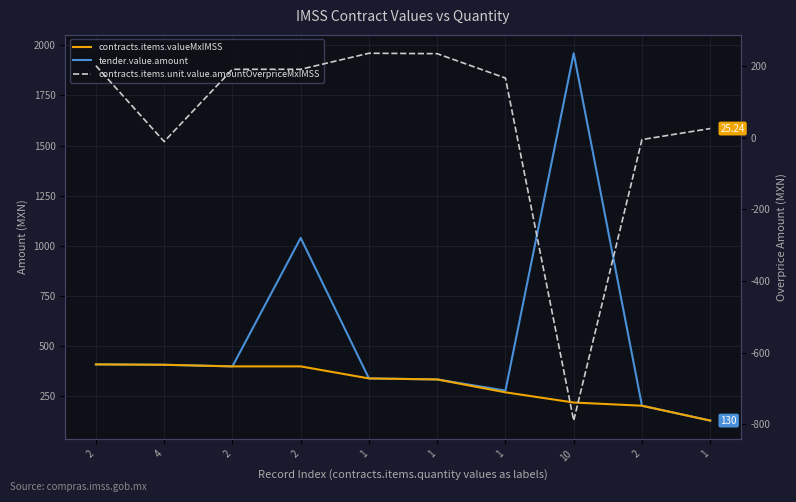

True or false: contracts.items.unit.value.amountOverpriceMxIMSS and contracts.items.valueMxIMSS intersect in this chart.

False